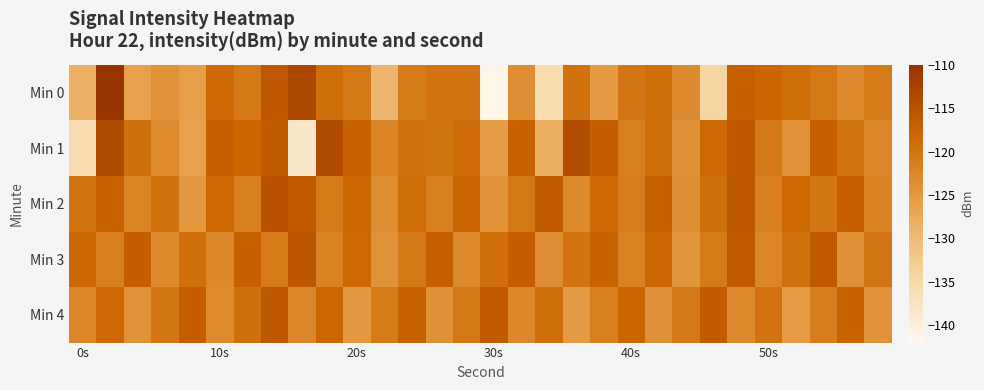

Reading left to right, what are all the values shown in this chart?

Min 0: -128.5	-110.2	-126.1	-124.0	-125.8	-118.7	-120.6	-115.6	-113.3	-119.1	-120.6	-129.5	-120.9	-119.9	-119.9	-141.3	-123.4	-135.6	-119.7	-125.3	-120.2	-119.1	-123.1	-134.3	-117.0	-117.9	-119.1	-120.6	-123.1	-121.0
Min 1: -135.7	-113.8	-119.4	-123.2	-126.0	-117.2	-117.9	-116.4	-138.0	-113.9	-117.5	-122.3	-119.7	-120.1	-118.9	-125.6	-117.4	-128.3	-114.2	-116.8	-121.5	-119.3	-123.8	-118.6	-115.9	-120.7	-124.1	-117.0	-119.8	-122.5
Min 2: -120.1	-117.5	-122.3	-119.7	-125.1	-118.4	-121.6	-114.9	-116.2	-120.8	-118.3	-123.5	-119.1	-121.4	-117.8	-124.3	-120.6	-116.5	-122.9	-118.7	-121.2	-117.3	-123.6	-119.4	-115.8	-121.7	-118.5	-120.3	-116.9	-122.1
Min 3: -118.2	-121.4	-116.8	-123.1	-119.5	-122.7	-117.3	-120.9	-115.6	-121.8	-118.4	-124.2	-120.5	-117.1	-122.8	-119.3	-116.7	-123.4	-120.1	-117.6	-121.9	-118.3	-124.5	-120.8	-116.2	-122.4	-119.6	-116.1	-123.7	-120.2
Min 4: -122.5	-118.7	-124.1	-120.3	-116.8	-123.2	-119.5	-115.9	-122.6	-118.1	-124.8	-121.0	-117.4	-123.9	-120.6	-116.3	-122.7	-119.2	-125.3	-121.5	-117.9	-124.0	-120.7	-116.6	-123.1	-119.8	-125.5	-121.3	-117.7	-124.2